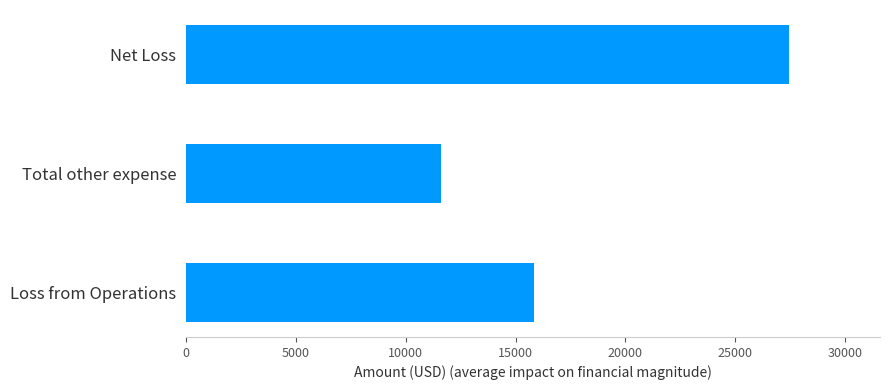

What is the maximum value shown in the chart?

27461